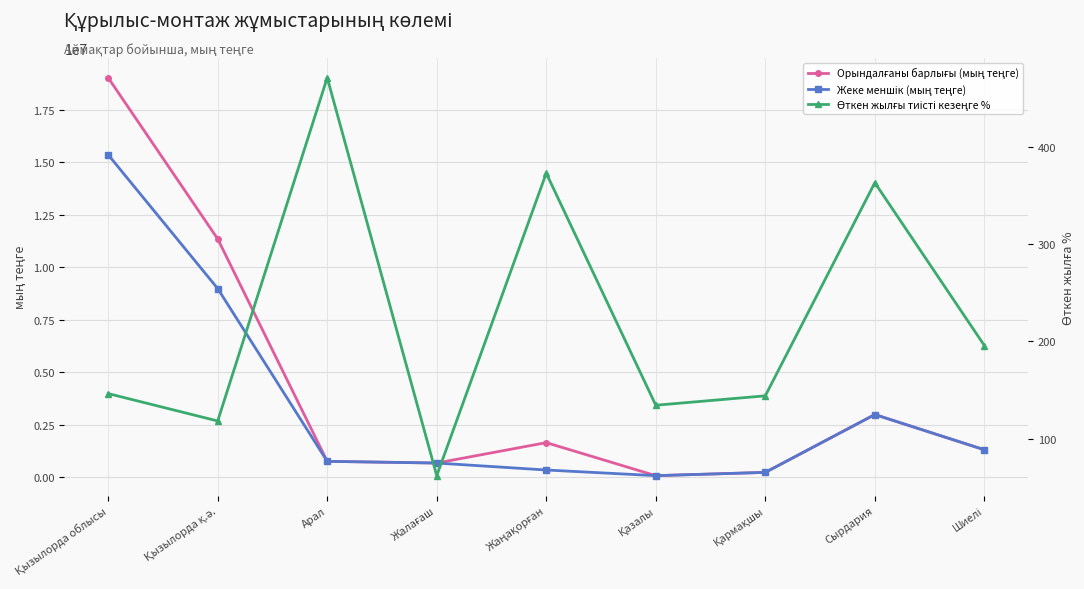

Rank the series by their average value, from lowest to highest.

Өткен жылғы тиісті кезеңге %, Жеке меншік (мың теңге), Орындалғаны барлығы (мың теңге)